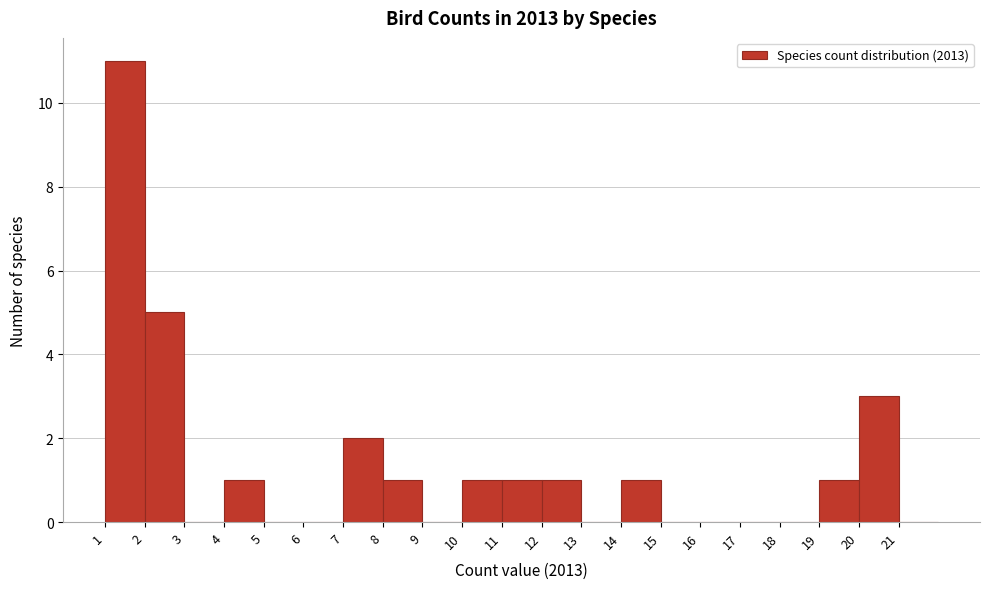

Reading left to right, transcribe this chart: for each bar, give the range it covers on the x-axis and its height. The values are not printed on the chart, so give them approximately, as read against the axis.

1 to 2: 11
2 to 3: 5
3 to 4: 0
4 to 5: 1
5 to 6: 0
6 to 7: 0
7 to 8: 2
8 to 9: 1
9 to 10: 0
10 to 11: 1
11 to 12: 1
12 to 13: 1
13 to 14: 0
14 to 15: 1
15 to 16: 0
16 to 17: 0
17 to 18: 0
18 to 19: 0
19 to 20: 1
20 to 21: 3
21 to 22: 0